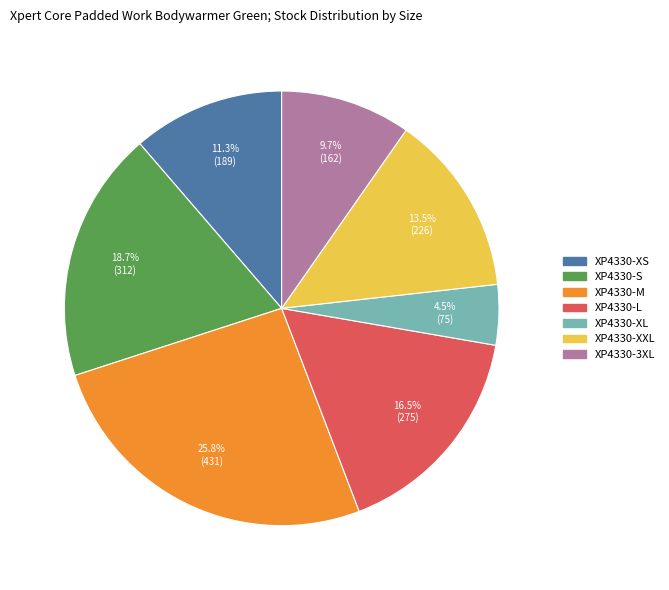

To the nearest percent, what percentage of the pie is XP4330-XS?

11%